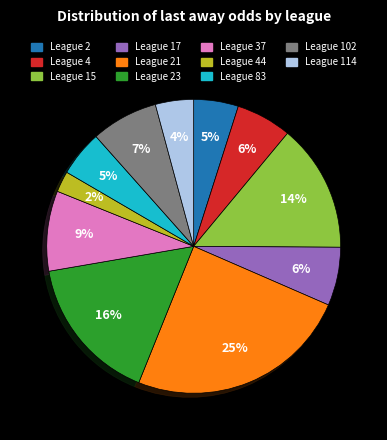

To the nearest percent, what is the average slice percentage?

9%